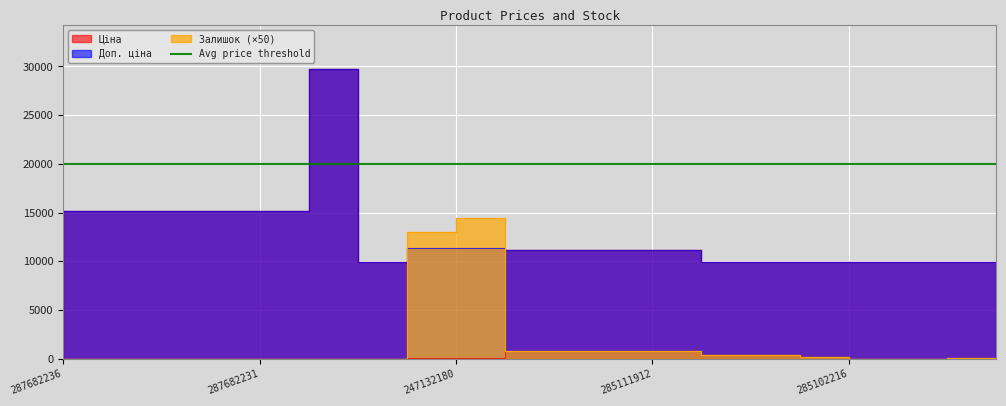

Reading left to right, extract all data points from this chart.

Ціна: 15120.0	15120.0	15120.0	15120.0	15120.0	29747.2	9975.0	114.1	114.1	11188.2	11188.2	11188.2	11188.2	9975.0	9975.0	9975.0	9975.0	9975.0	9975.0	9975.0
Доп. ціна: 15120.0	15120.0	15120.0	15120.0	15120.0	29747.2	9975.0	11410.0	11410.0	11188.2	11188.2	11188.2	11188.2	9975.0	9975.0	9975.0	9975.0	9975.0	9975.0	9975.0
Залишок: 0.0	0.0	0.0	0.0	0.0	0.0	0.0	13000.0	14500.0	850.0	850.0	850.0	750.0	400.0	350.0	150.0	0.0	0.0	50.0	0.0